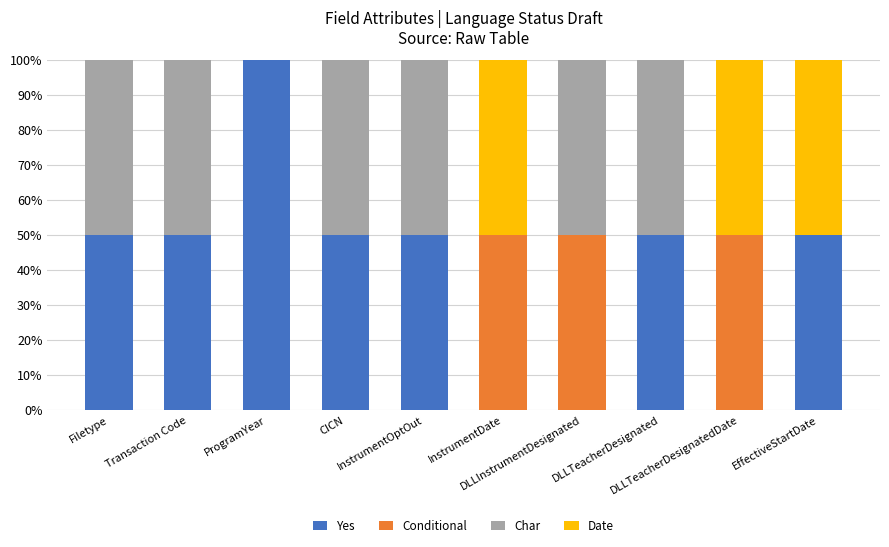

What is the highest value of the Yes series?

100